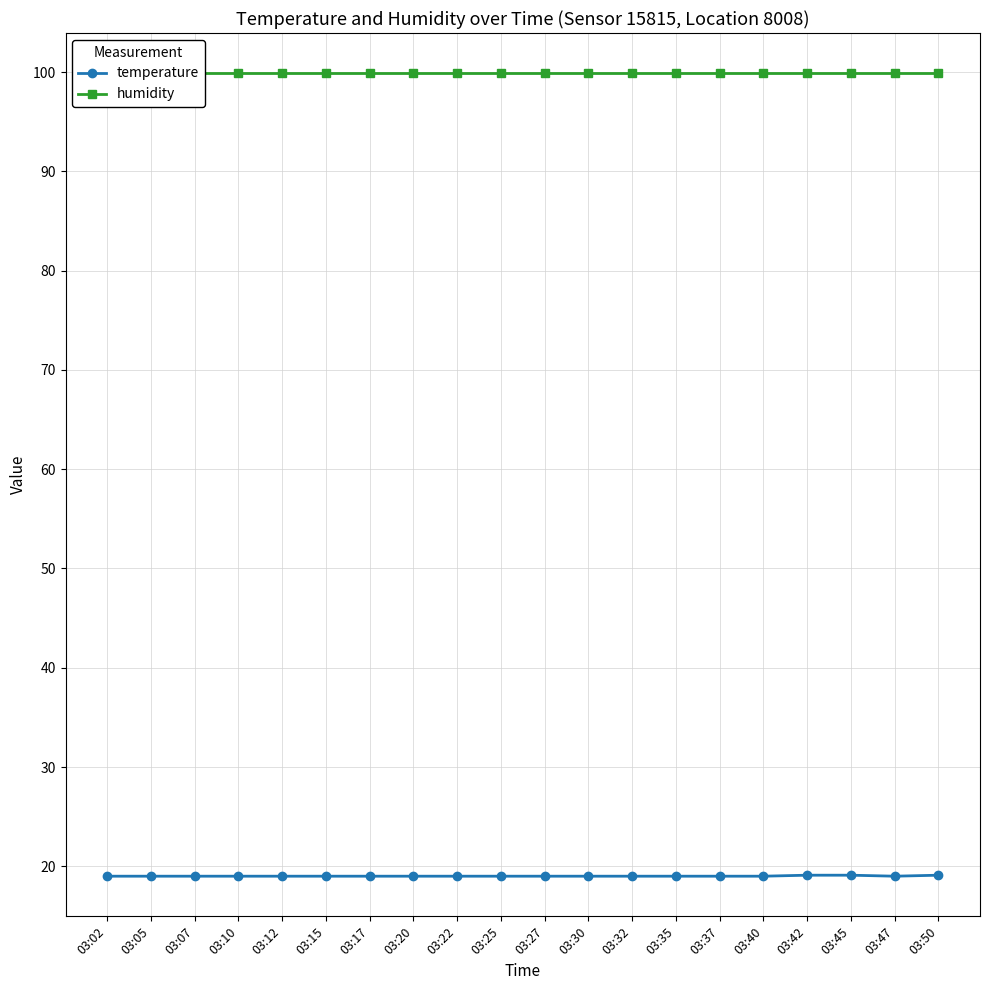

How many series are shown in this chart?

2